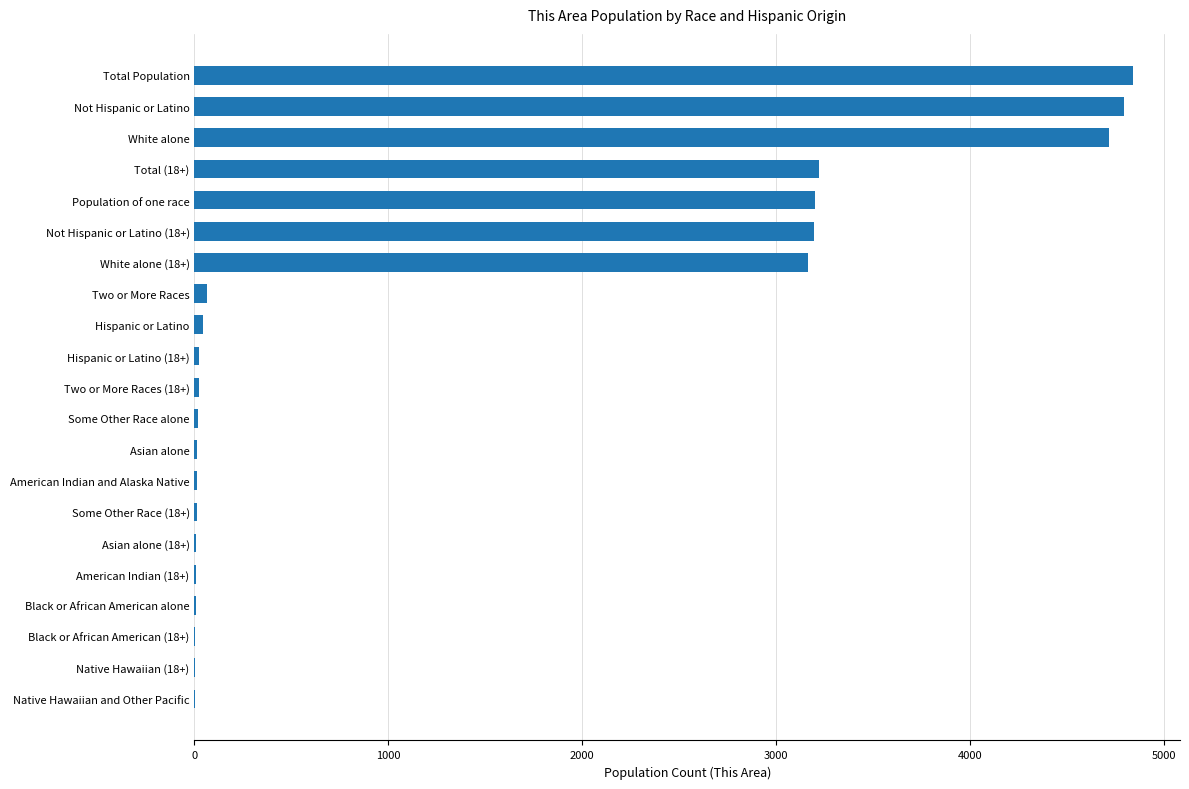

The value at White alone (18+) is 3165. True or false?

True